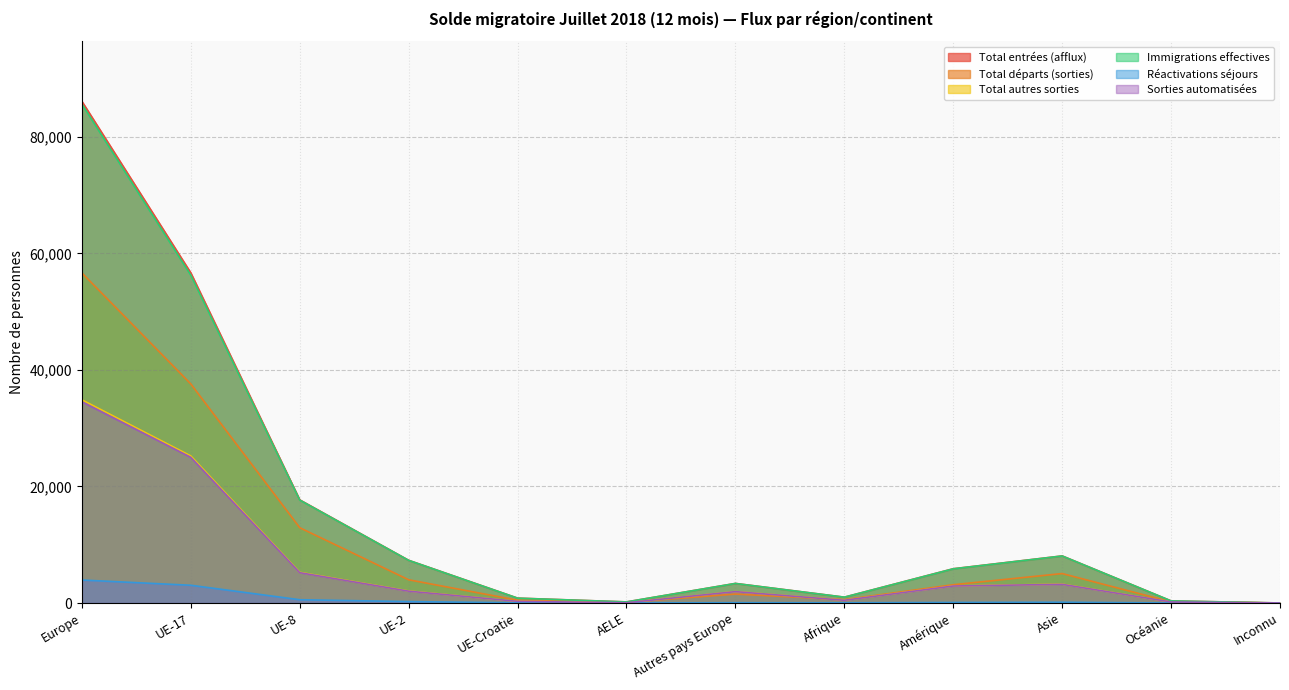

At how many categories does at least one series exceed 22578?

2